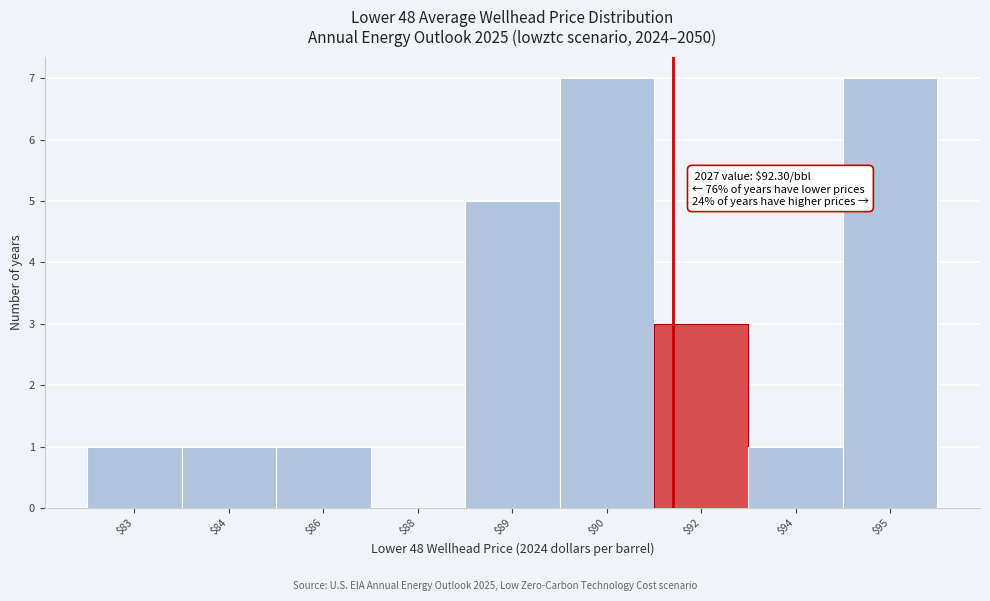

What is the sum of all values?

26